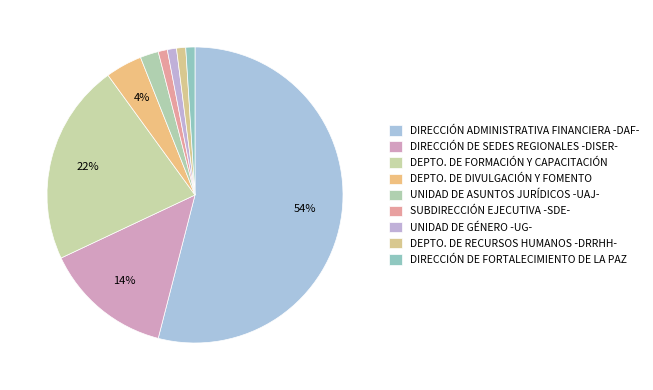

Rank the categories by value from lowest to highest.

SUBDIRECCIÓN EJECUTIVA -SDE-, UNIDAD DE GÉNERO -UG-, DEPARTAMENTO DE RECURSOS HUMANOS -DRRHH-, DIRECCIÓN DE FORTALECIMIENTO DE LA PAZ, UNIDAD DE ASUNTOS JURÍDICOS -UAJ-, DEPARTAMENTO DE DIVULGACIÓN Y FOMENTO DE DERECHOS, DIRECCIÓN DE SEDES REGIONALES -DISER-, DEPARTAMENTO DE FORMACIÓN Y CAPACITACIÓN, DIRECCIÓN ADMINISTRATIVA FINANCIERA -DAF-